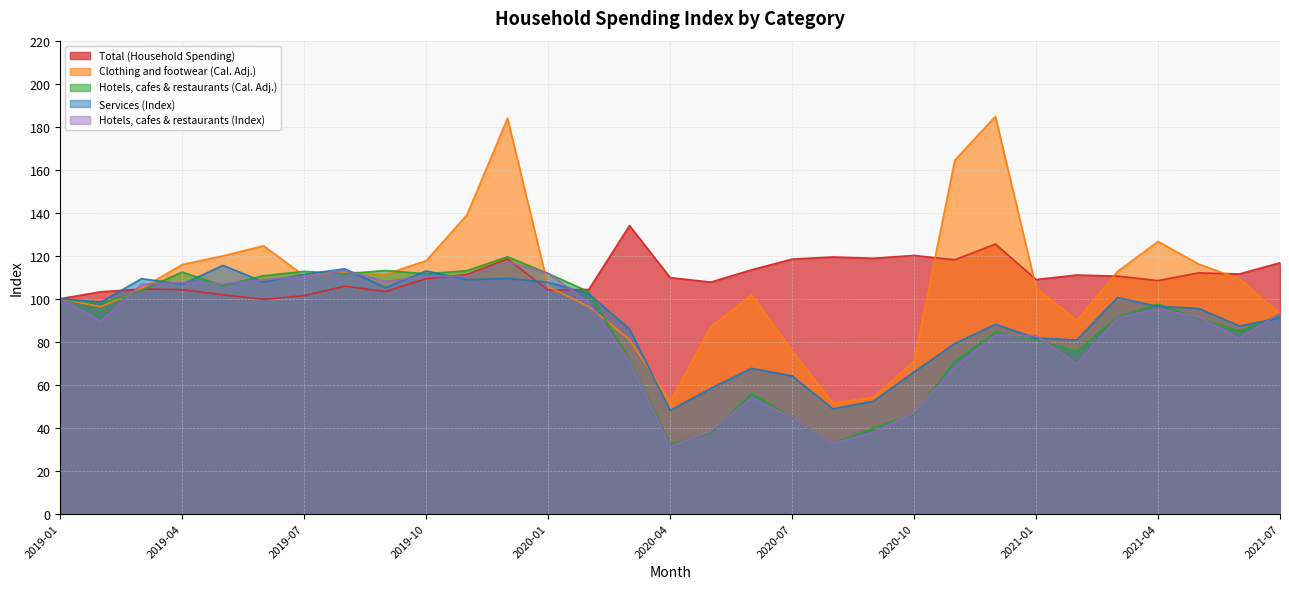

At how many categories does at least one series exceed 70?

31